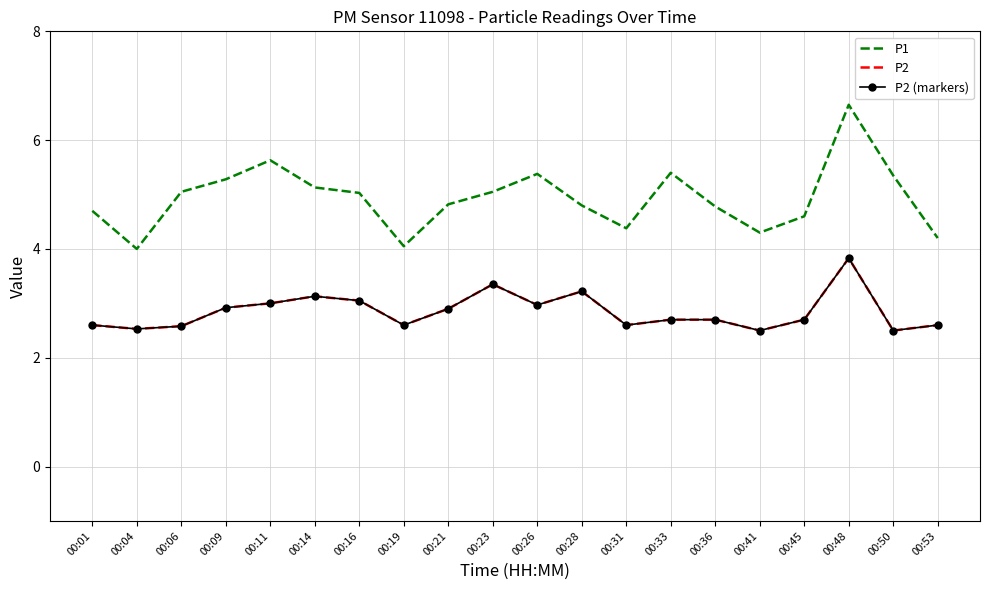

Does the chart have visible grid lines?

Yes